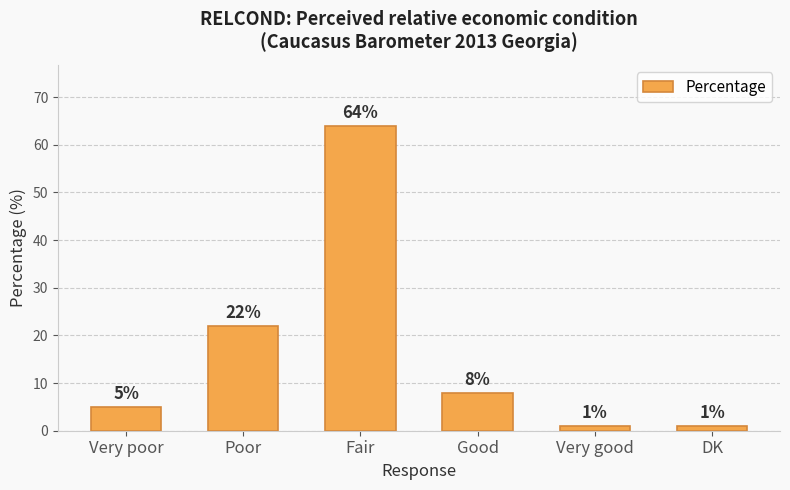

What is the difference between the maximum and second lowest values?

63